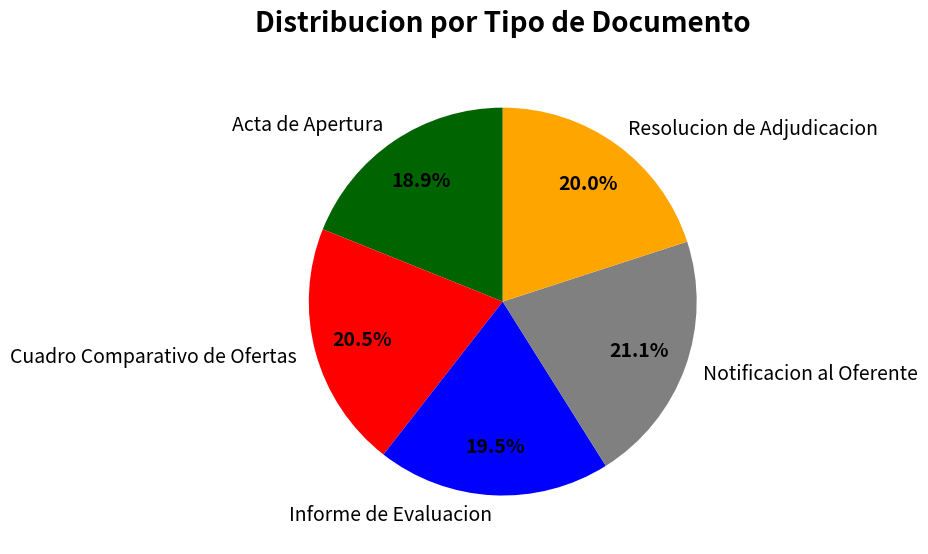

Between Notificacion al Oferente and Acta de Apertura, which is larger?

Notificacion al Oferente